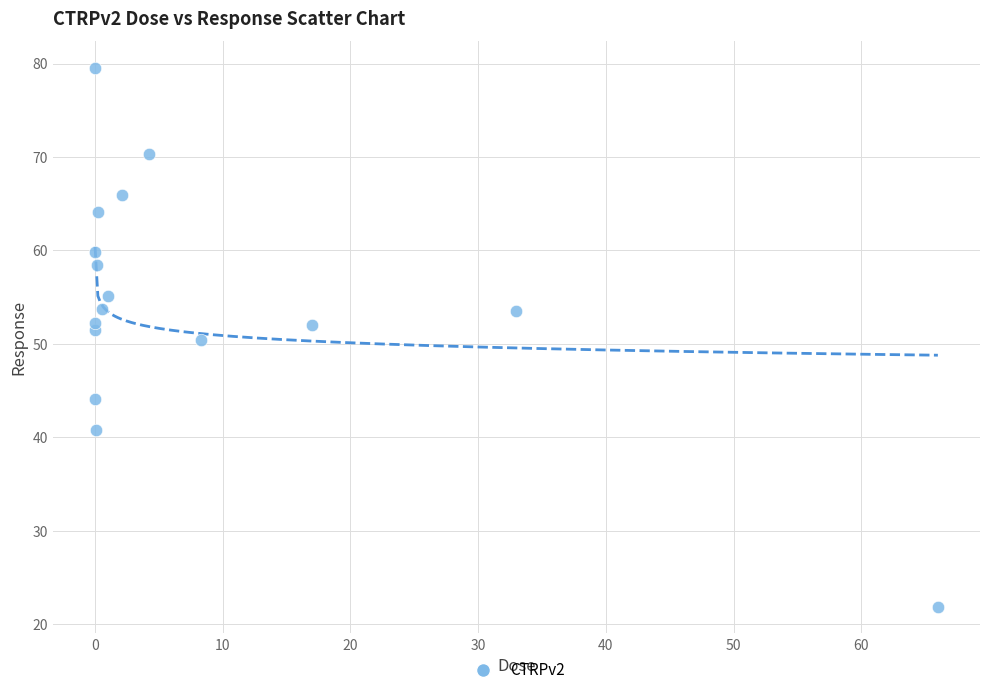

What is the range of X values (max minus min)?

66.0